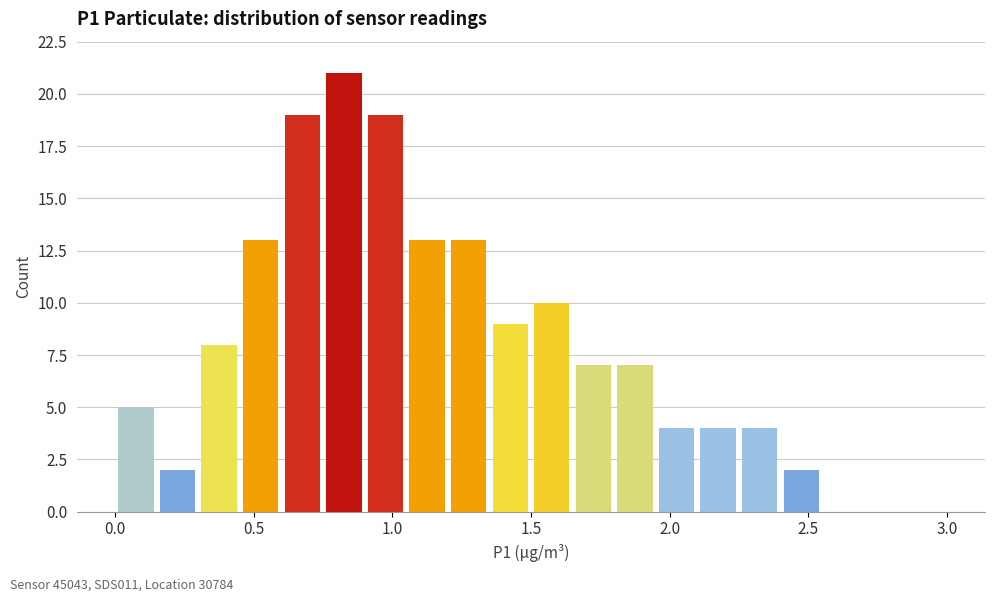

Read against the x-axis, roughly where is the centre of the tallest bar?

0.85